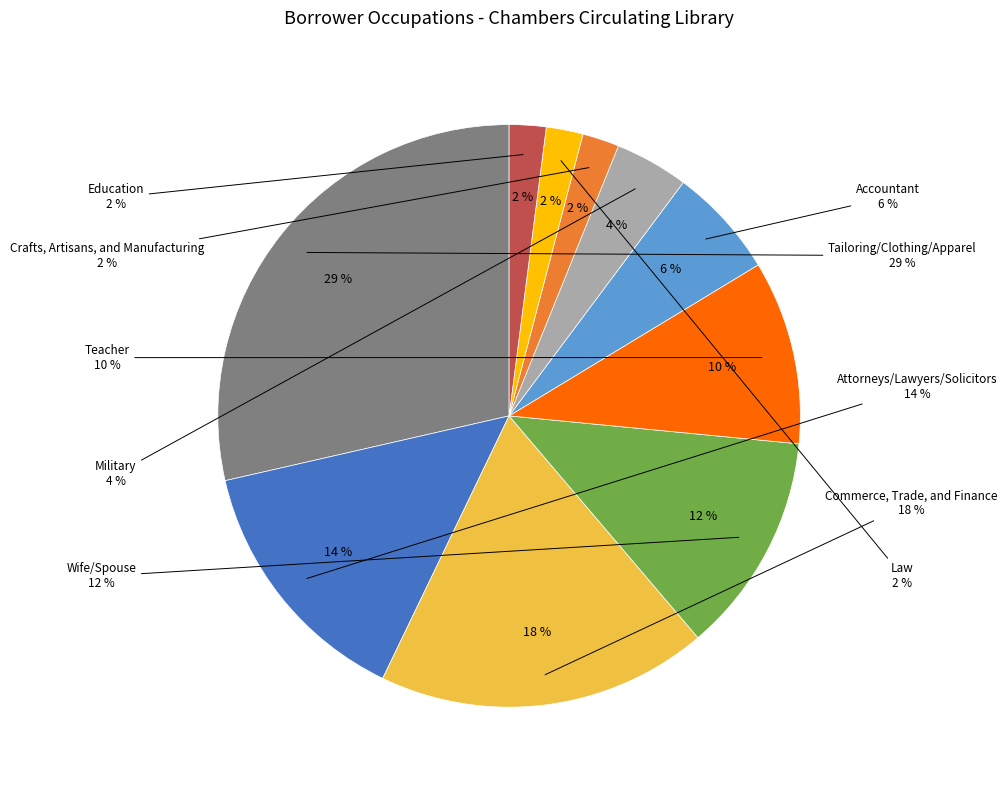

Combined, do Accountant and Military account for over 50%?

No